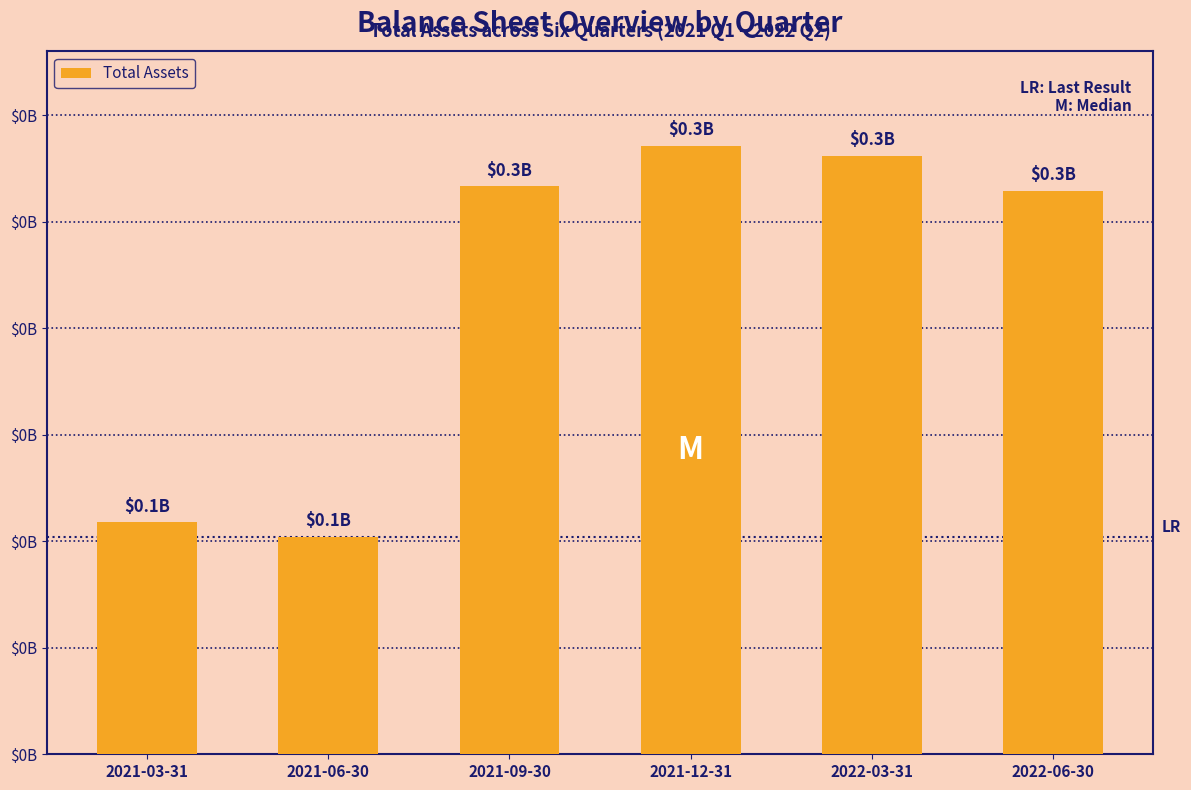

What value does the data have at 2022-06-30, to the nearest 100?

264562000